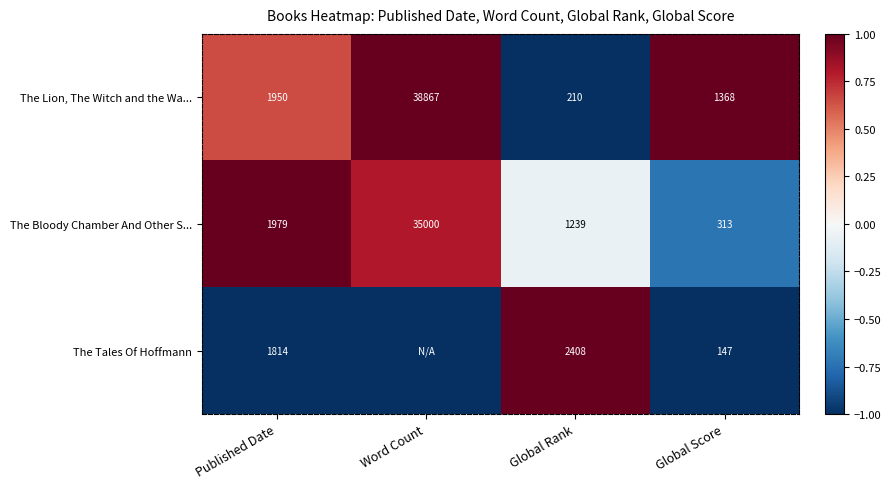

At which category is the sum across all series the highest?

Word Count